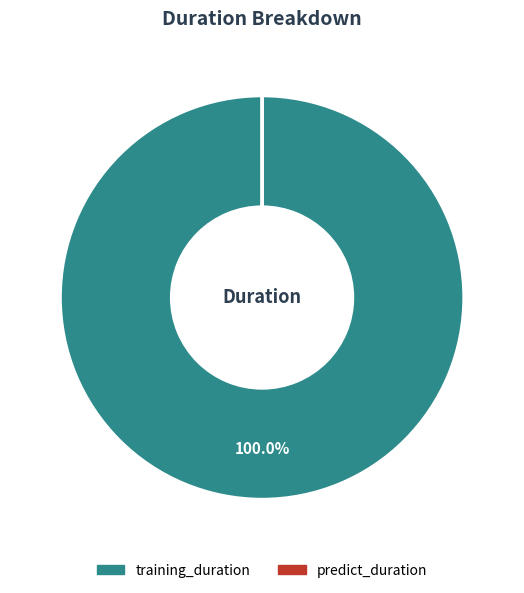

Is there a majority slice in this chart?

Yes